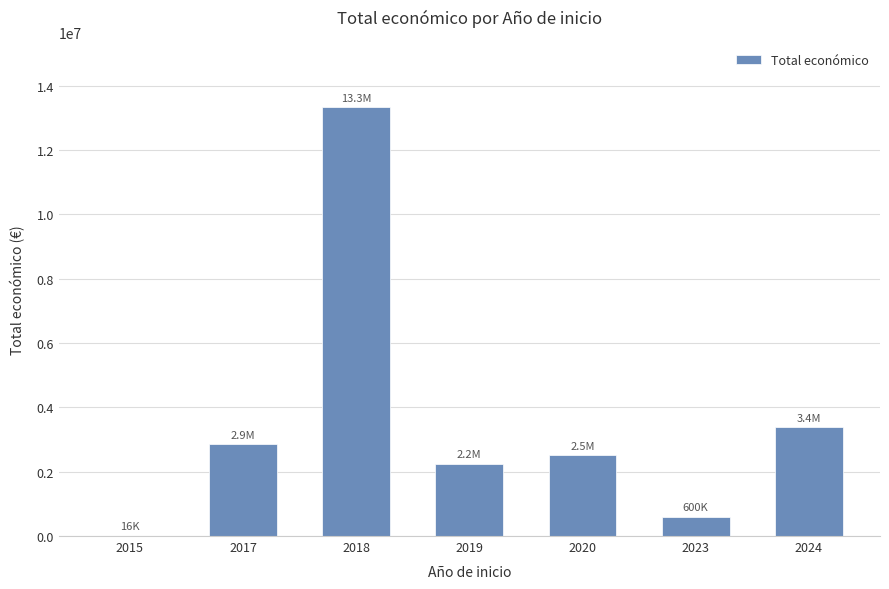

Count the number of data series in this chart.

1